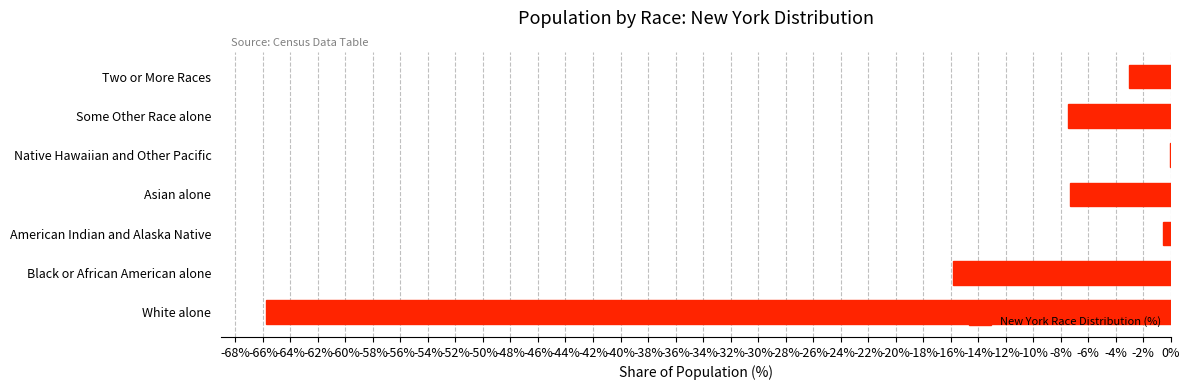

Where is the data nearest to the value -32?

Black or African American alone